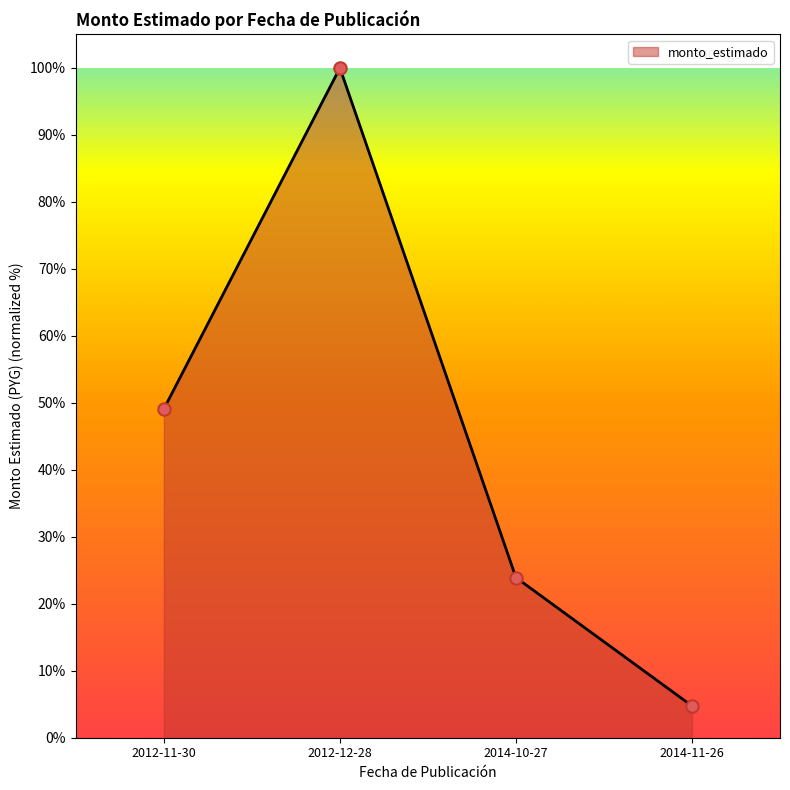

What is the change in value from 2012-11-30 to 2012-12-28?

+50.9